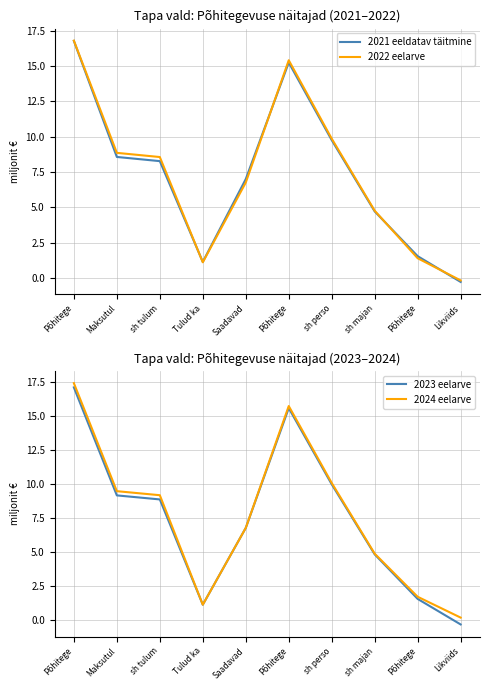

Reading left to right, what are all the values shown in this chart?

2021 eeldatav täitmine: 16.8	8.6	8.3	1.1	7.0	15.2	9.7	4.7	1.5	-0.3
2022 eelarve: 16.8	8.8	8.6	1.1	6.7	15.4	9.8	4.8	1.4	-0.2
2023 eelarve: 17.1	9.1	8.8	1.1	6.7	15.6	9.9	4.8	1.5	-0.4
2024 eelarve: 17.4	9.4	9.2	1.1	6.7	15.7	10.1	4.8	1.7	0.2